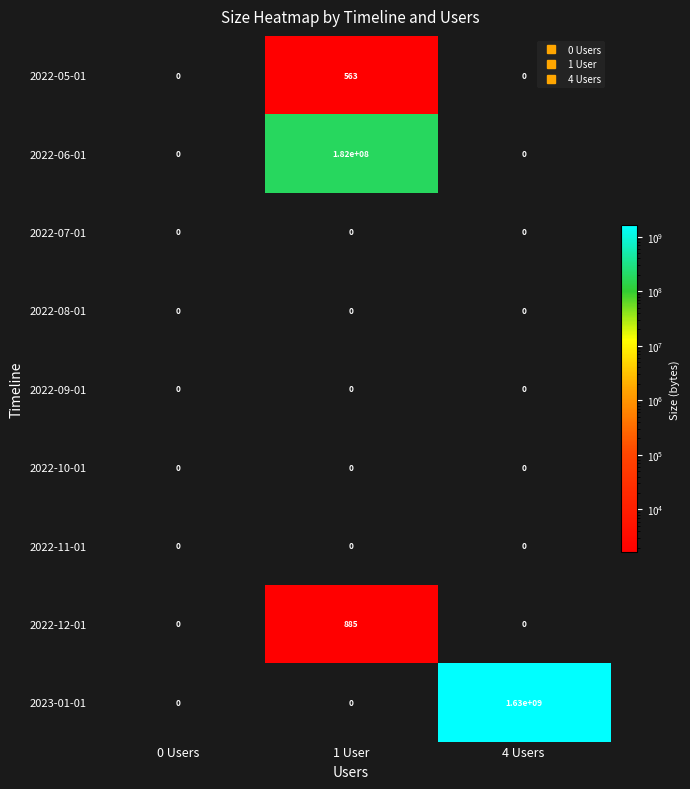

Which series has the largest total across all categories?

2023-01-01